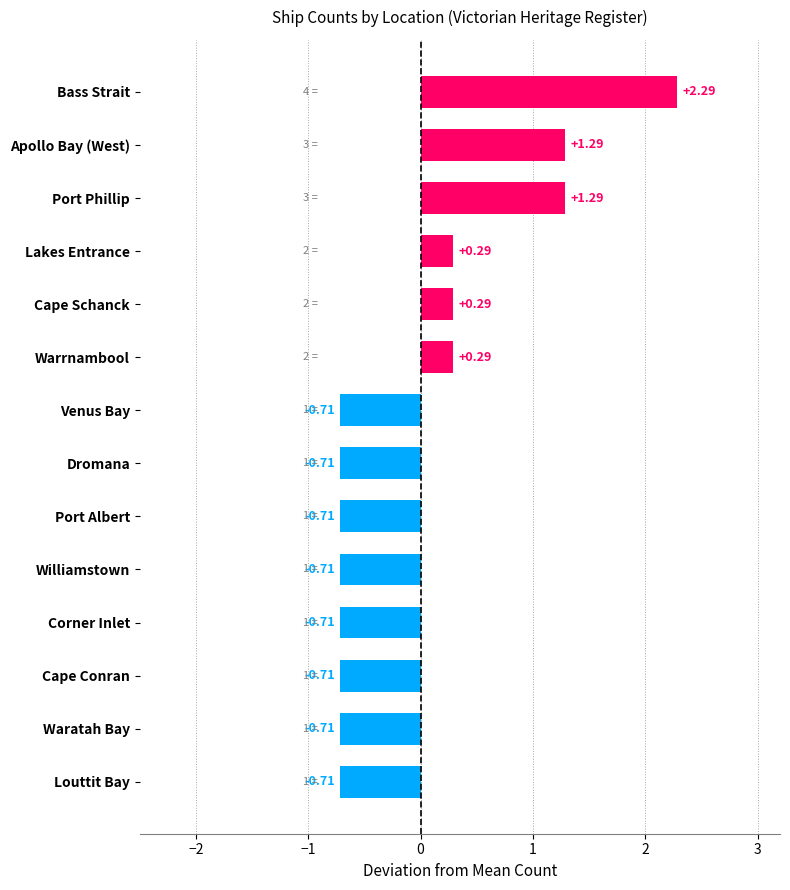

What is the label of the 8th bar from the top?

Dromana